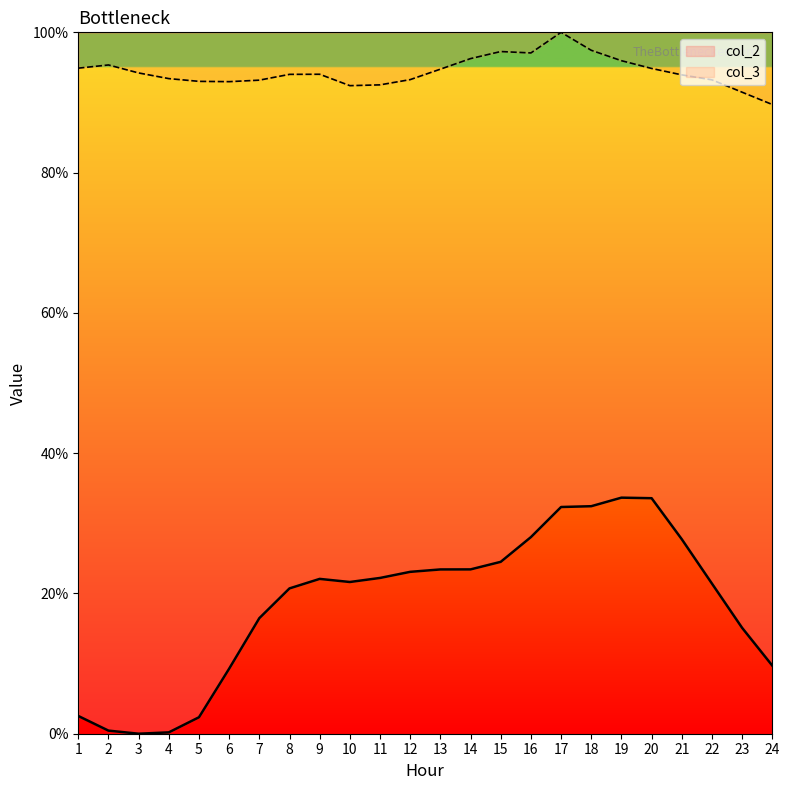

What is the highest value of the col_3 series?

100.0